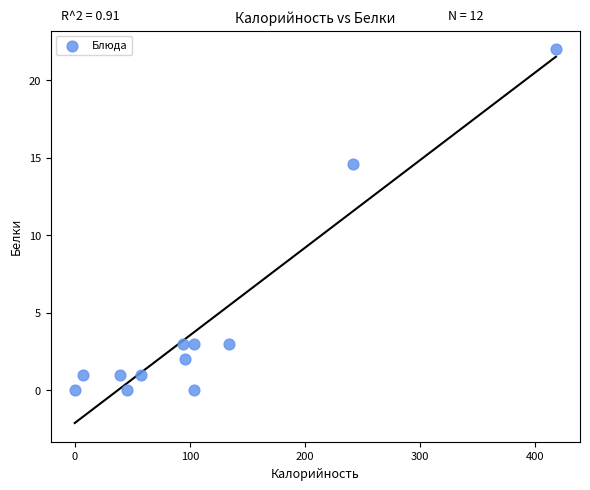

What Y value in the scatter plot is closest to 11?

14.6